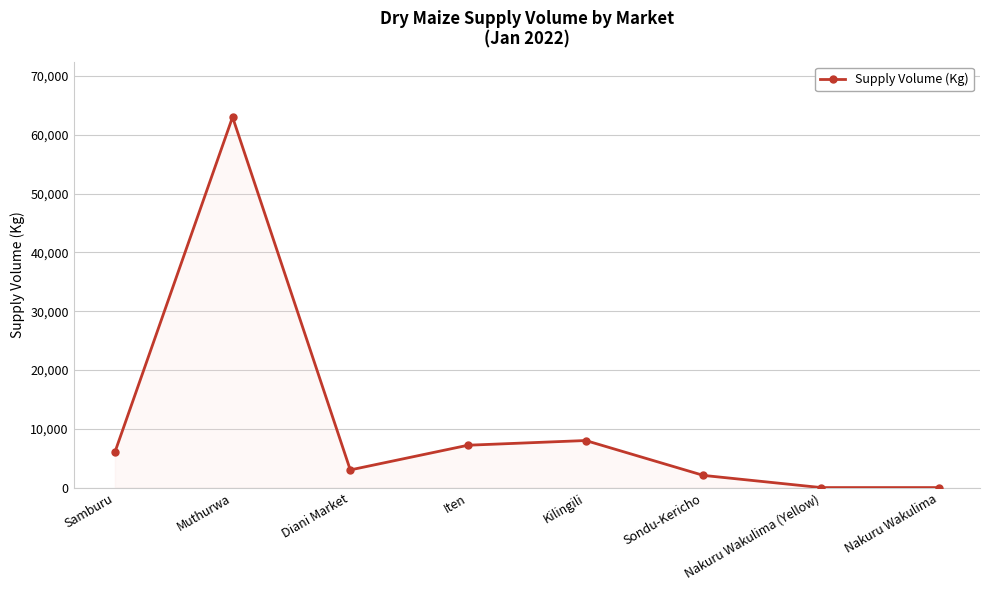

How many data points are less than 6000?

4